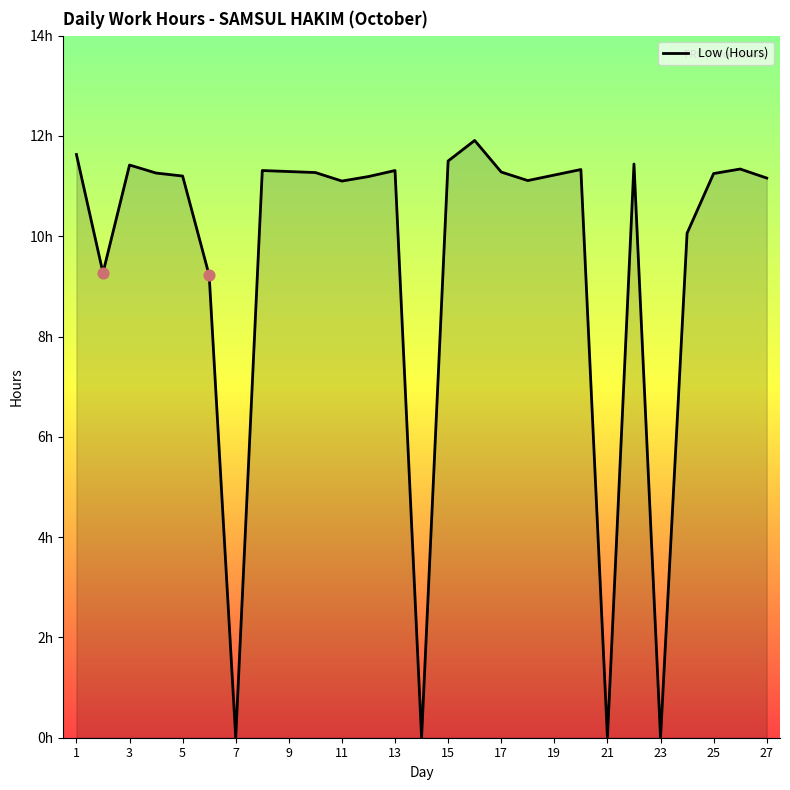

Does the chart have visible grid lines?

No